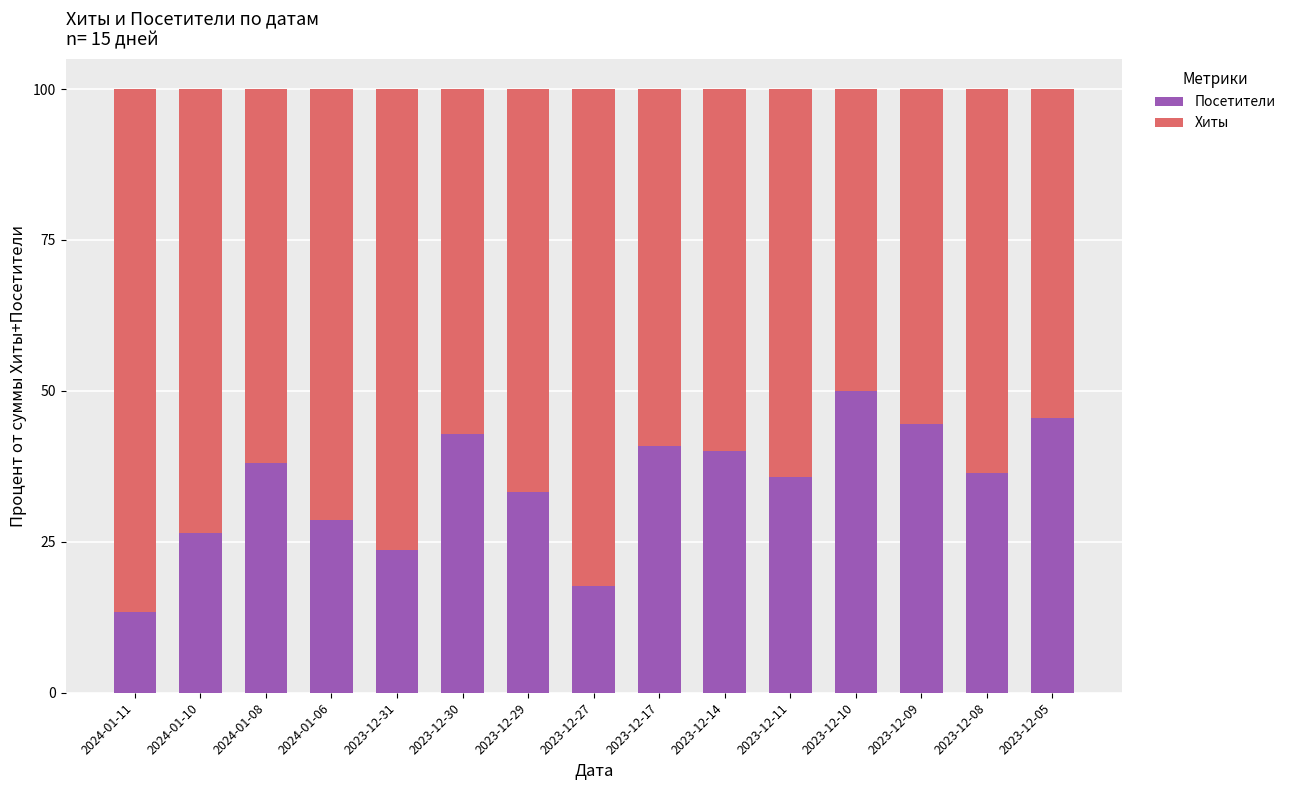

What is the total value across all series at 2023-12-17?

100.0